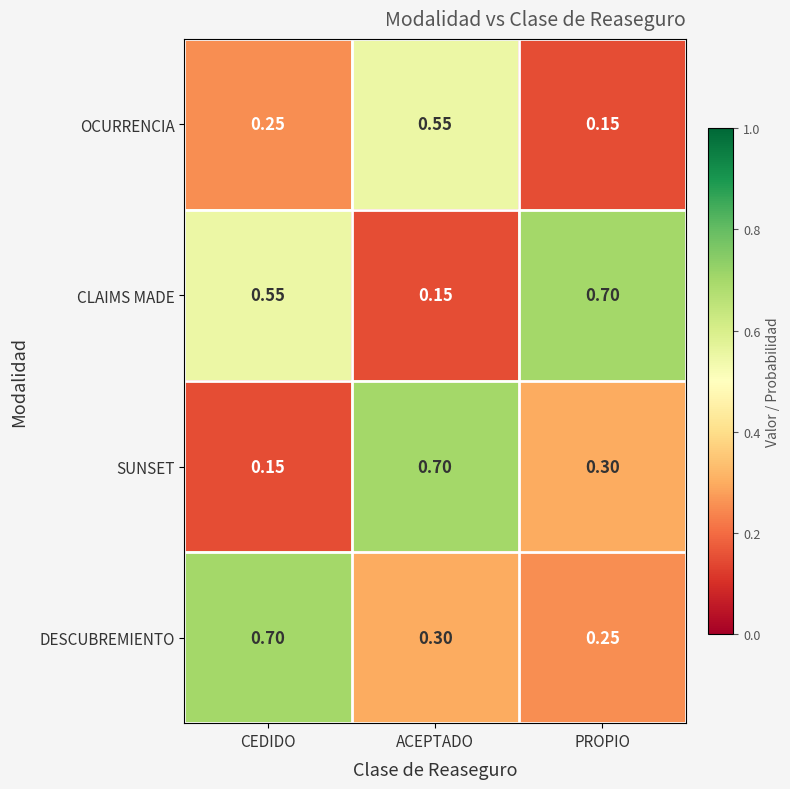

Rank the series by their average value, from highest to lowest.

CLAIMS MADE, DESCUBREMIENTO, SUNSET, OCURRENCIA